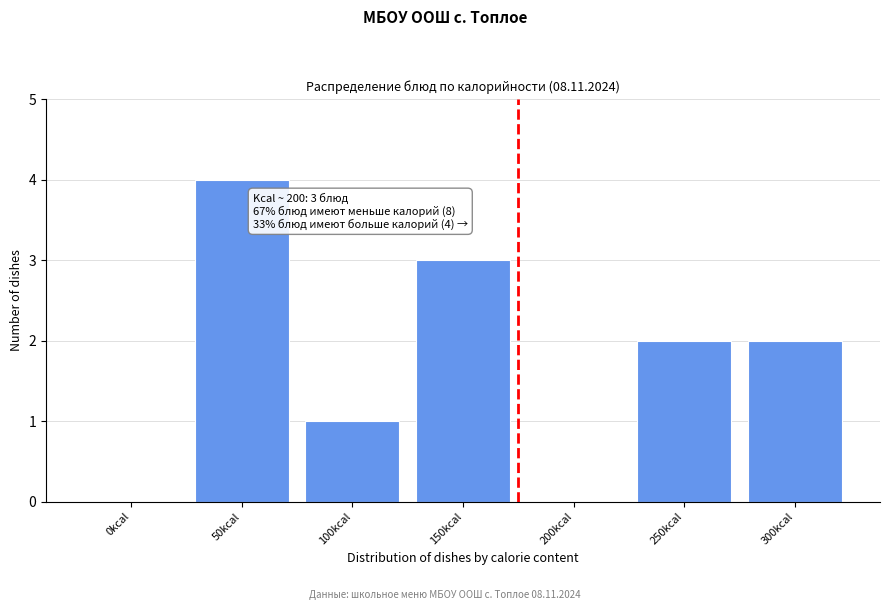

Reading right to left, list all the values displayed in this chart.

300kcal=2	250kcal=2	200kcal=0	150kcal=3	100kcal=1	50kcal=4	0kcal=0